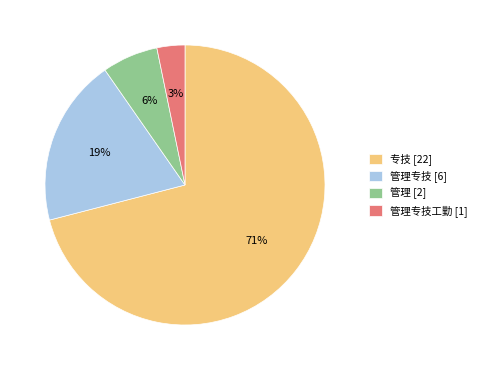

Rank the categories by value from highest to lowest.

专技 [22], 管理专技 [6], 管理 [2], 管理专技工勤 [1]